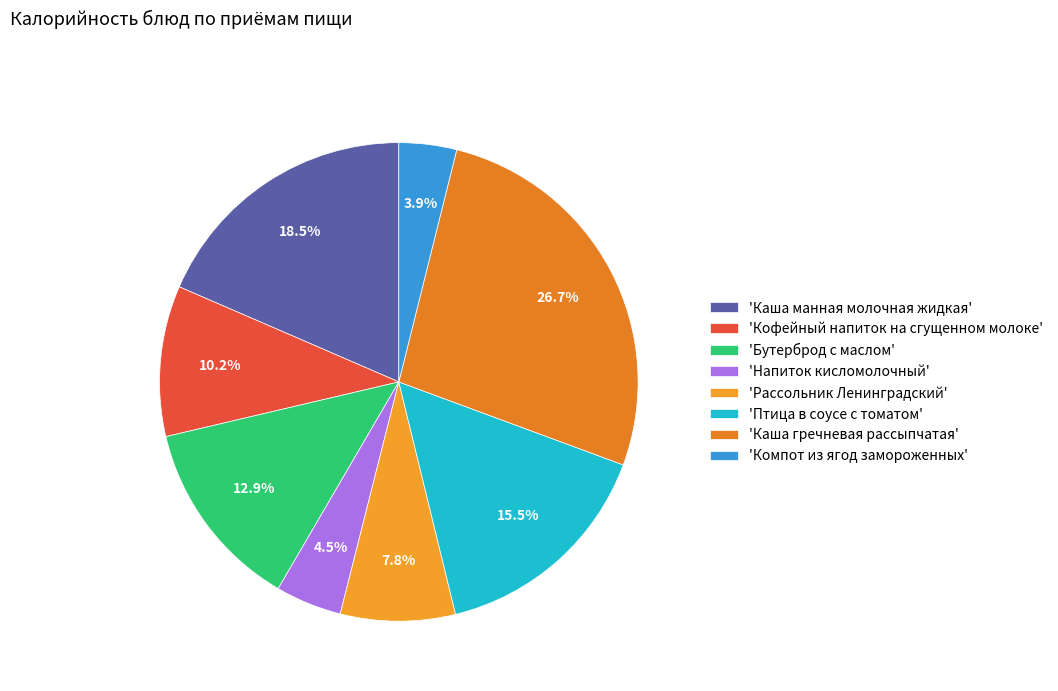

How many segments does this pie chart have?

8